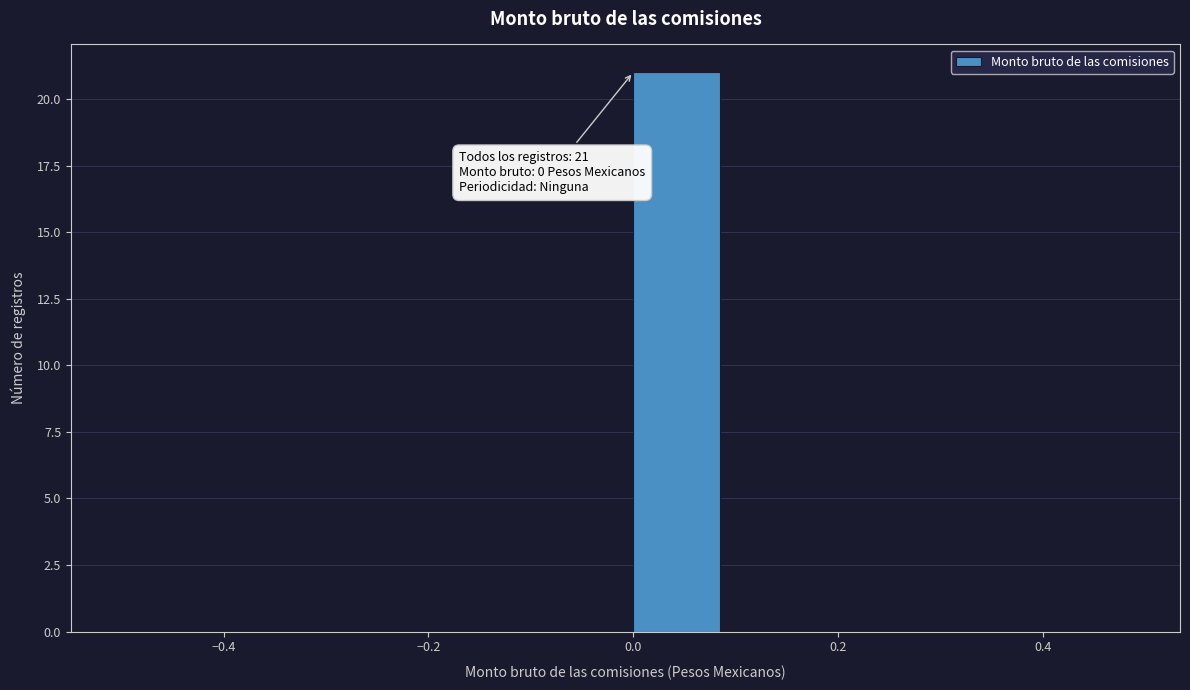

Which range on the x-axis has the tallest bar?

0.0 to 0.1